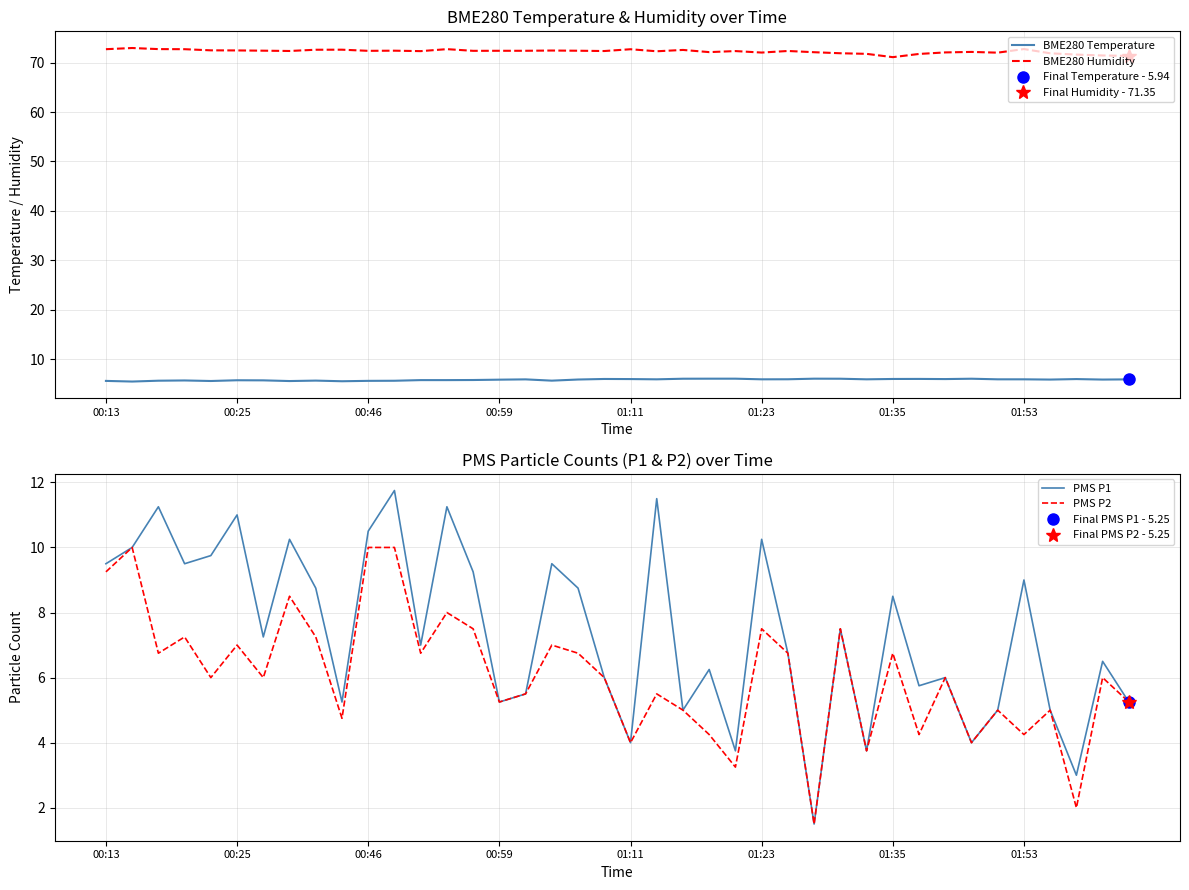

What is the minimum value for PMS P1?

1.5